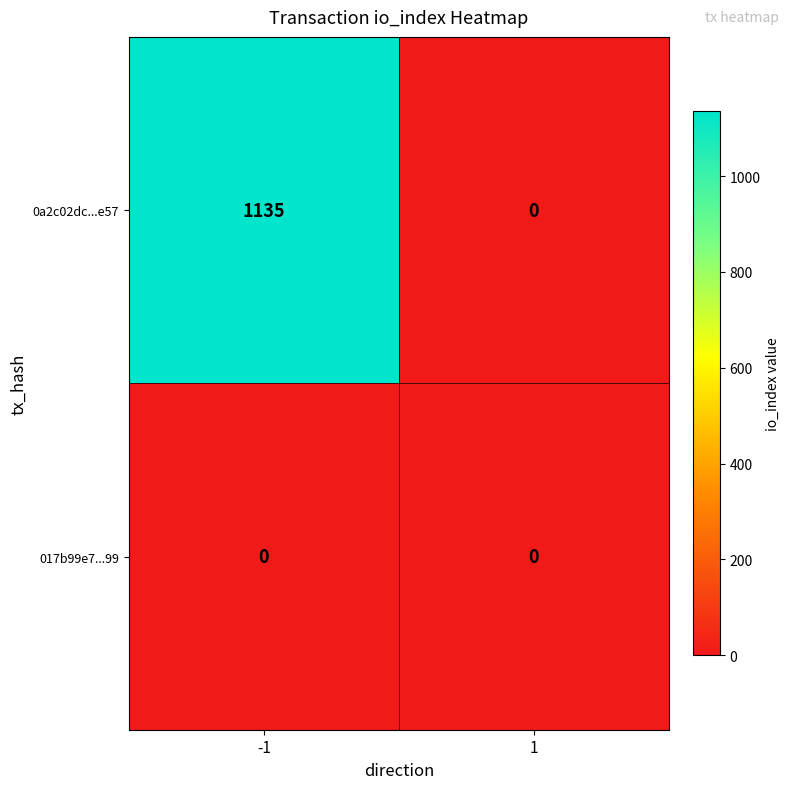

What is the maximum value shown in the chart?

1135